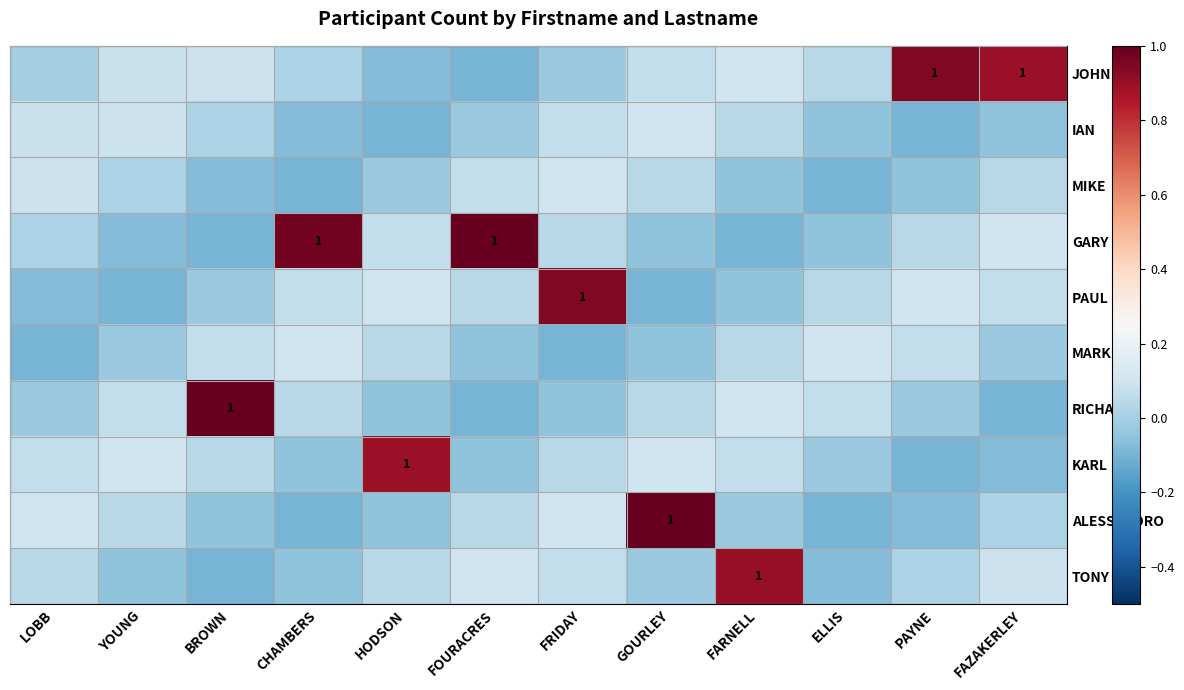

How many values in MARK are above zero?

6